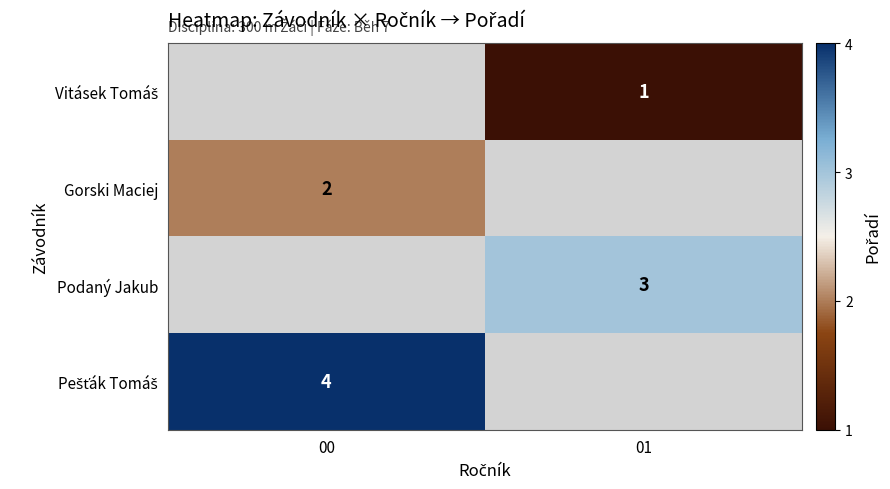

The value of Podaný Jakub at 01 is 3. True or false?

True